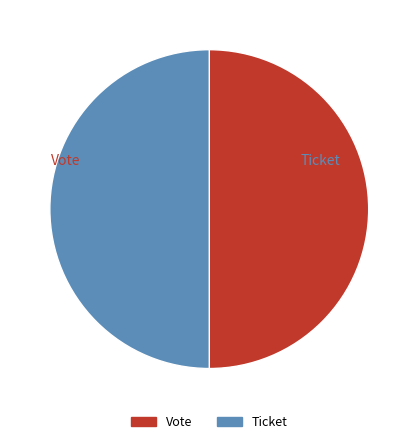

Approximately how many times larger is the value at Ticket compared to Vote?

1.0